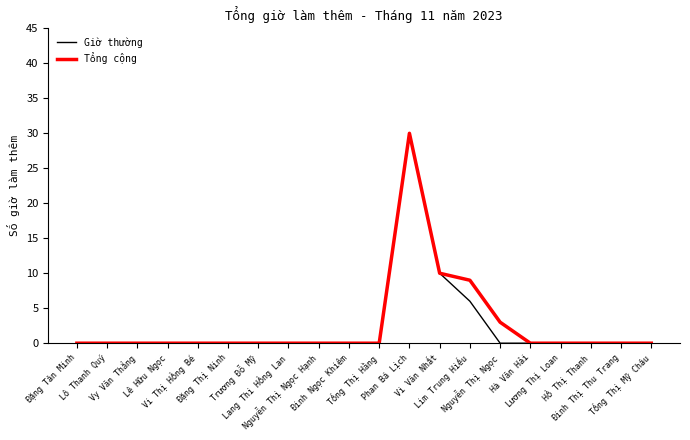

What is the highest value of the Giờ thường series?

30